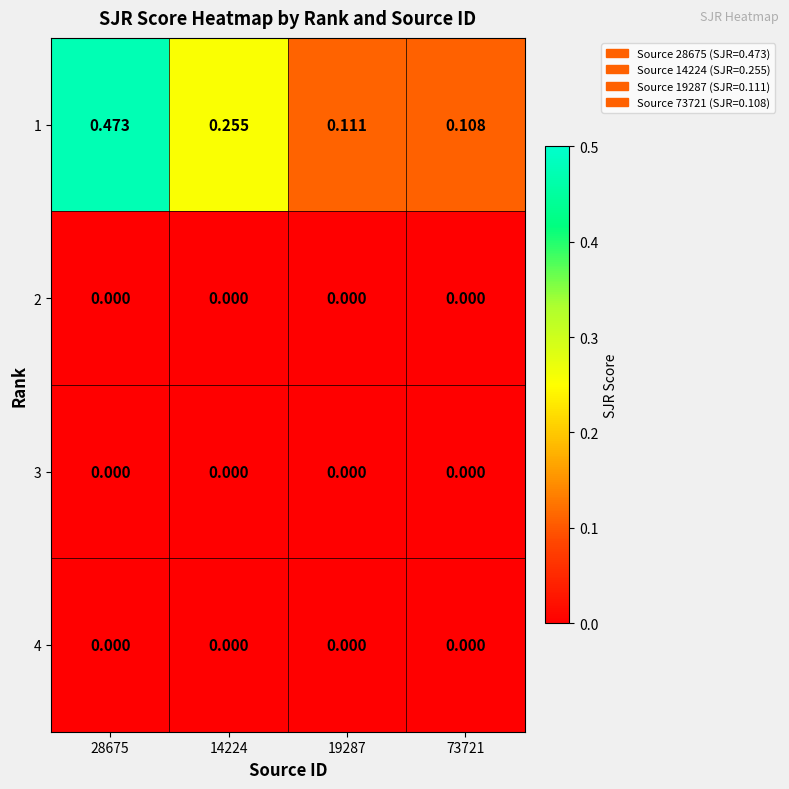

At how many categories does at least one series exceed 0?

4